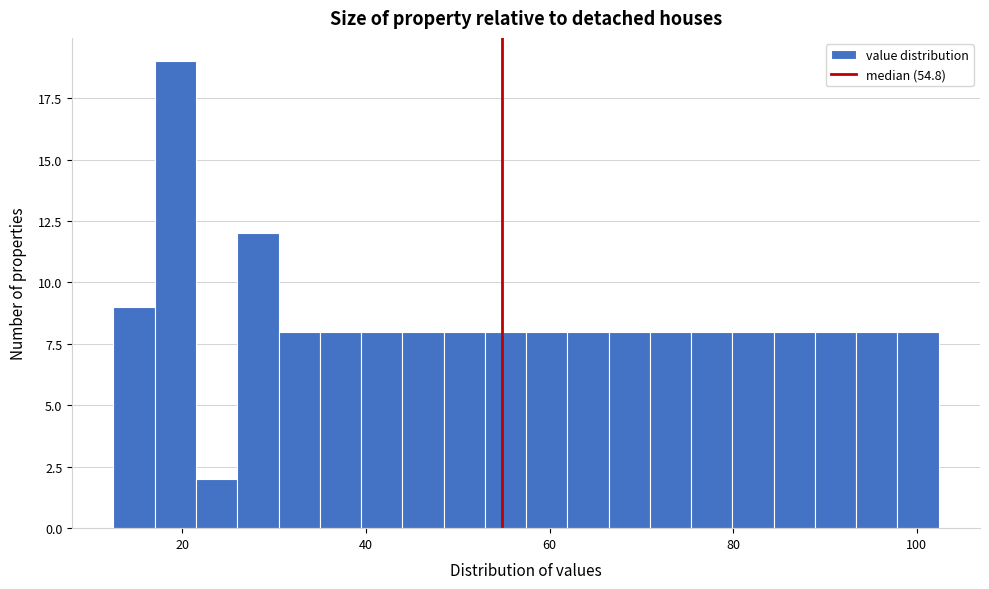

Read against the x-axis, roughly where is the centre of the tallest bar?

20